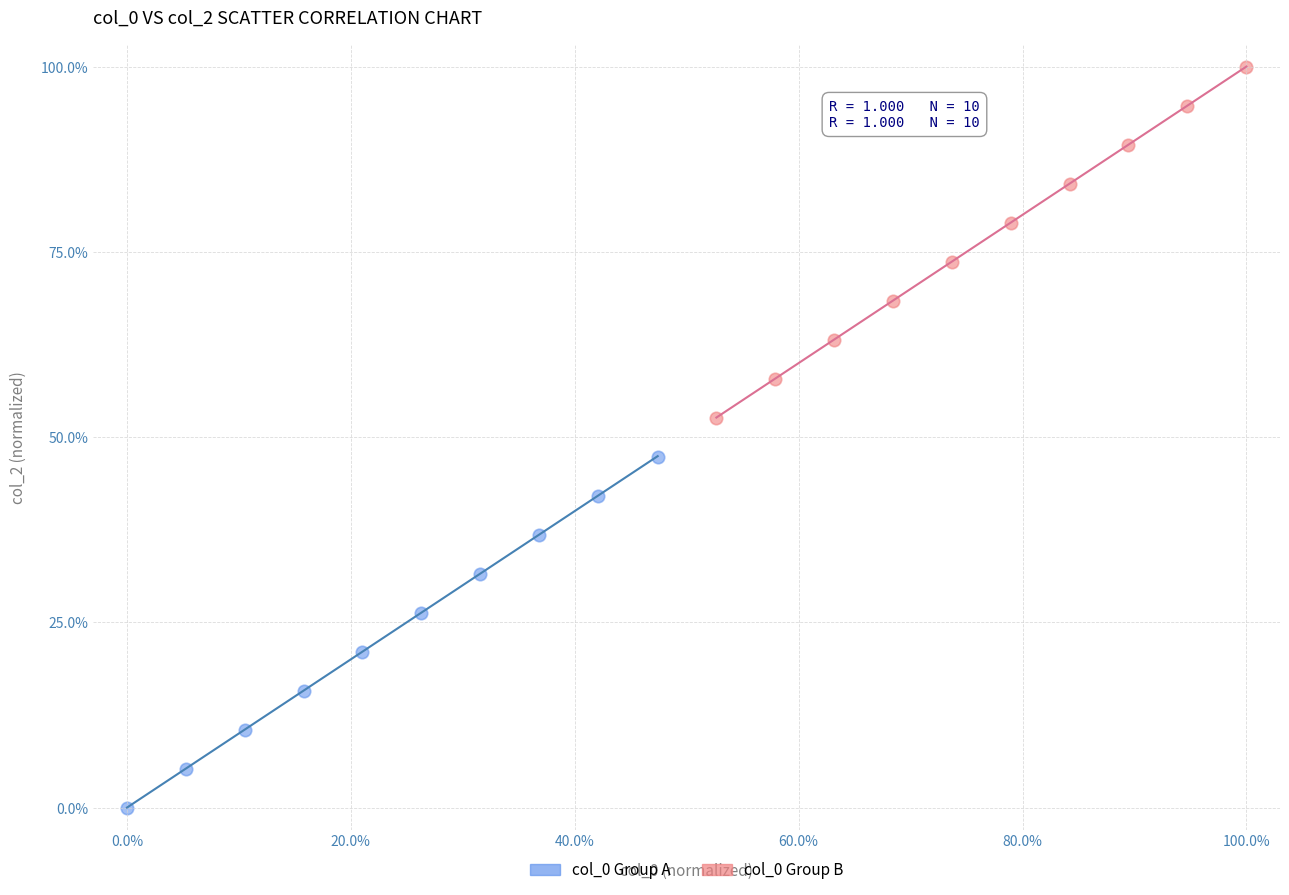

Which series contains the lowest Y value?

col_0 Group A